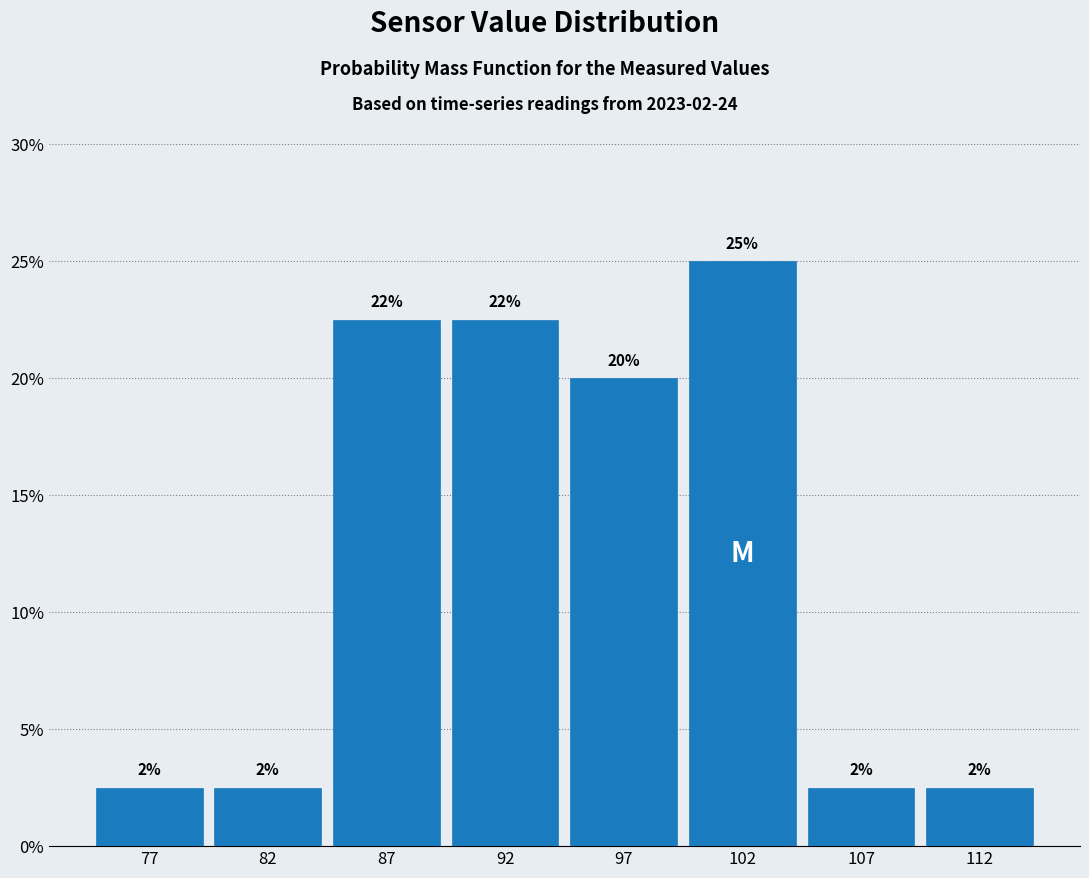

How many bars are there in total?

8